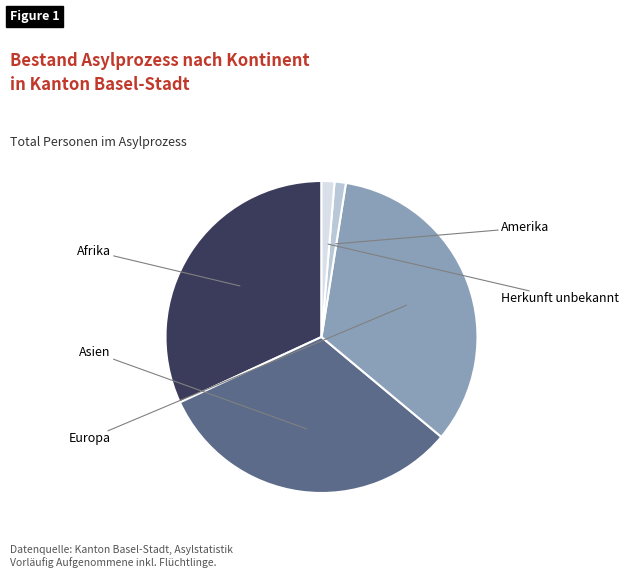

How many slices are in this pie chart?

5